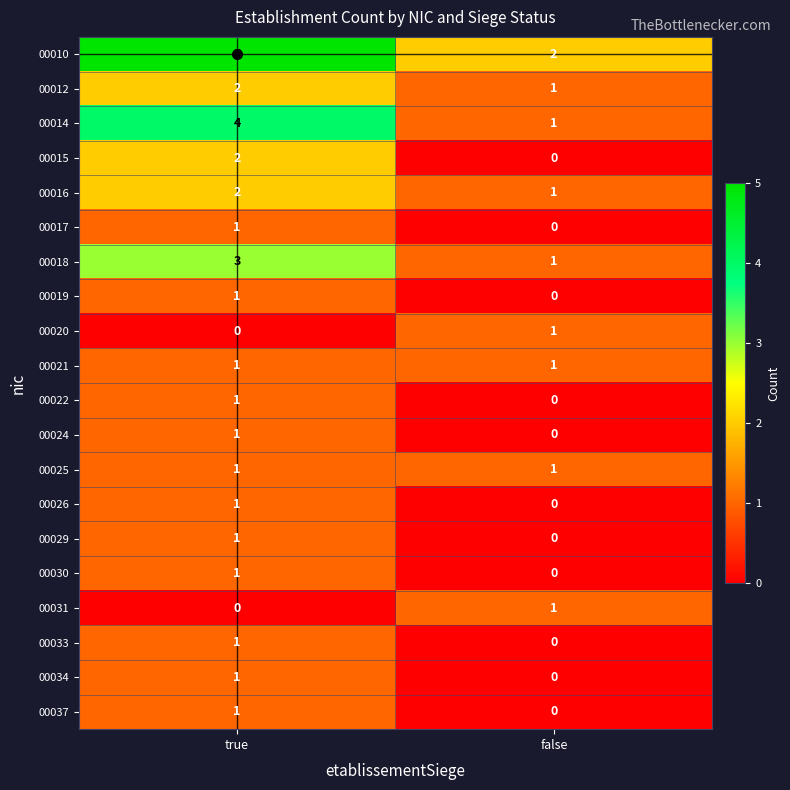

How many values in the 00017 series are below 1?

1